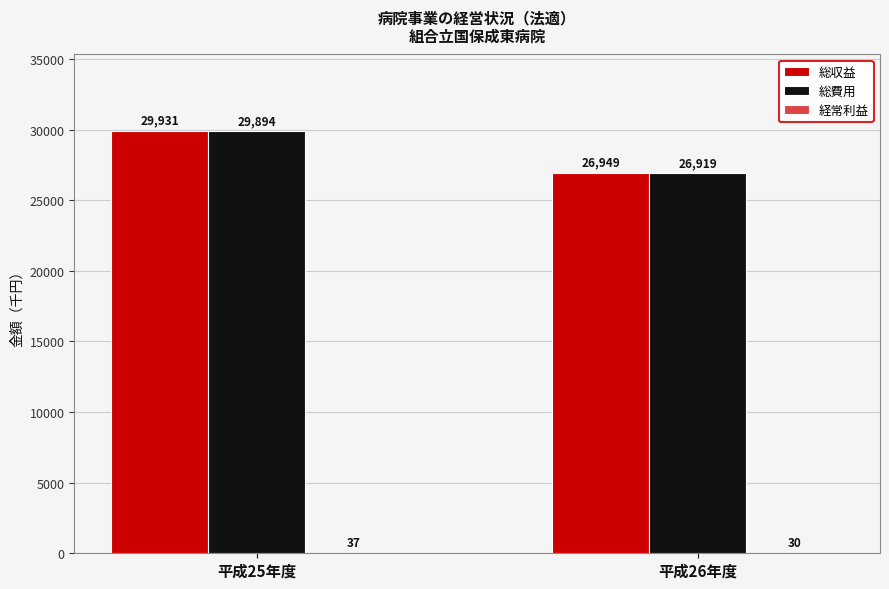

Which series has the largest range (max minus min)?

総収益